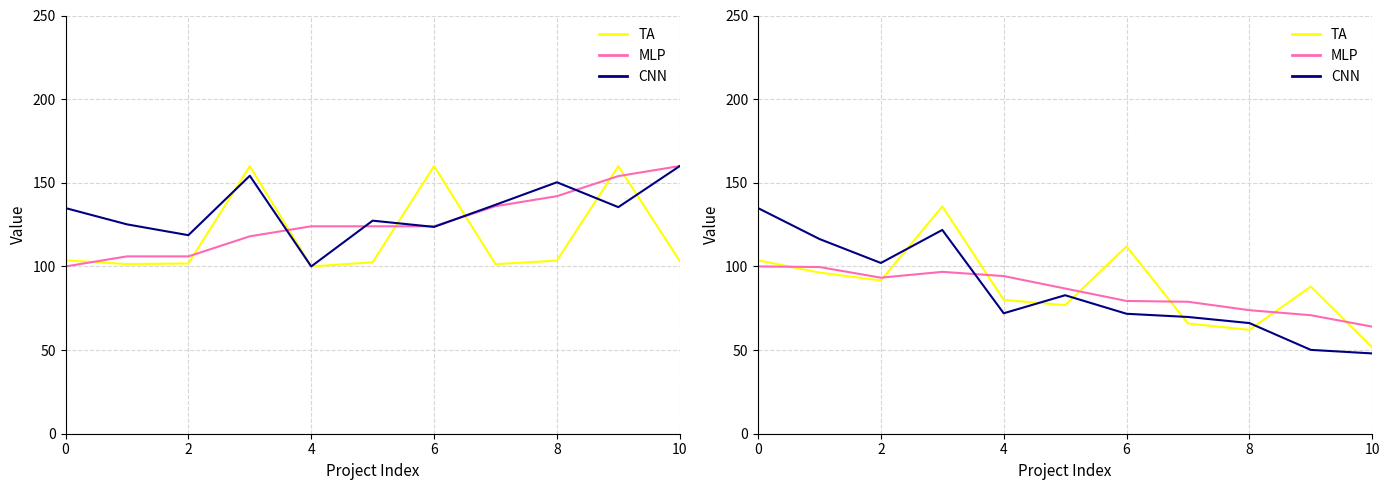

Does the chart have visible grid lines?

Yes